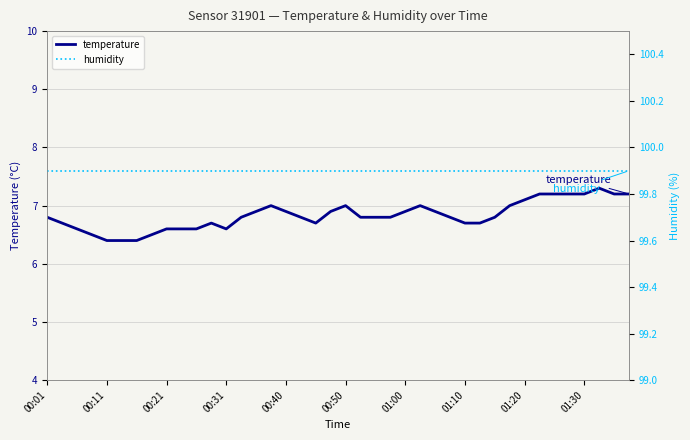

What is the smallest value displayed?

6.4